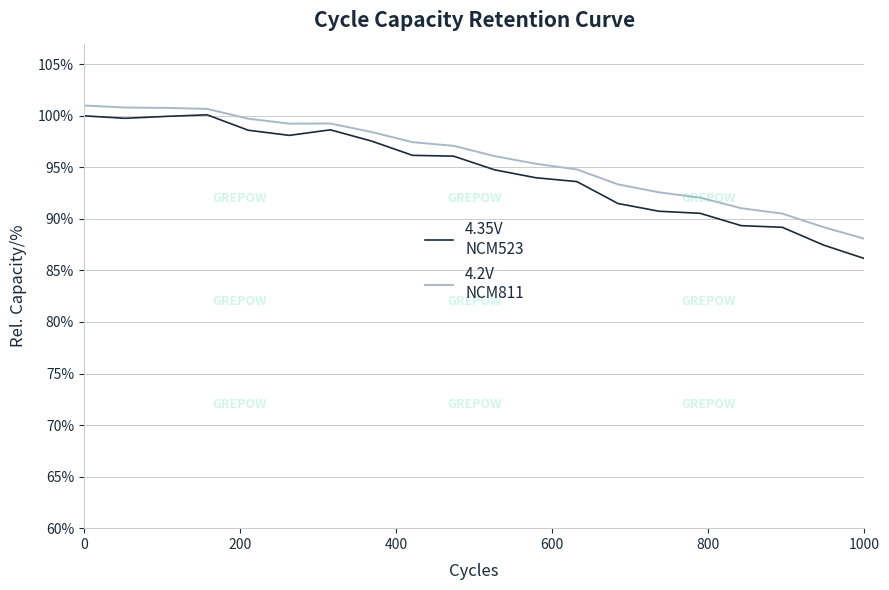

What is the smallest value displayed?

86.2